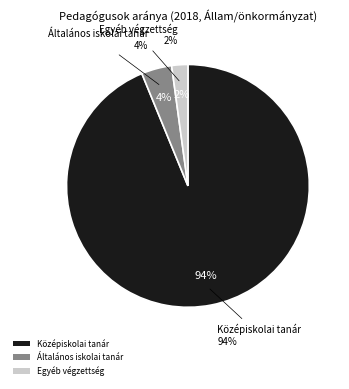

How many slices are in this pie chart?

3